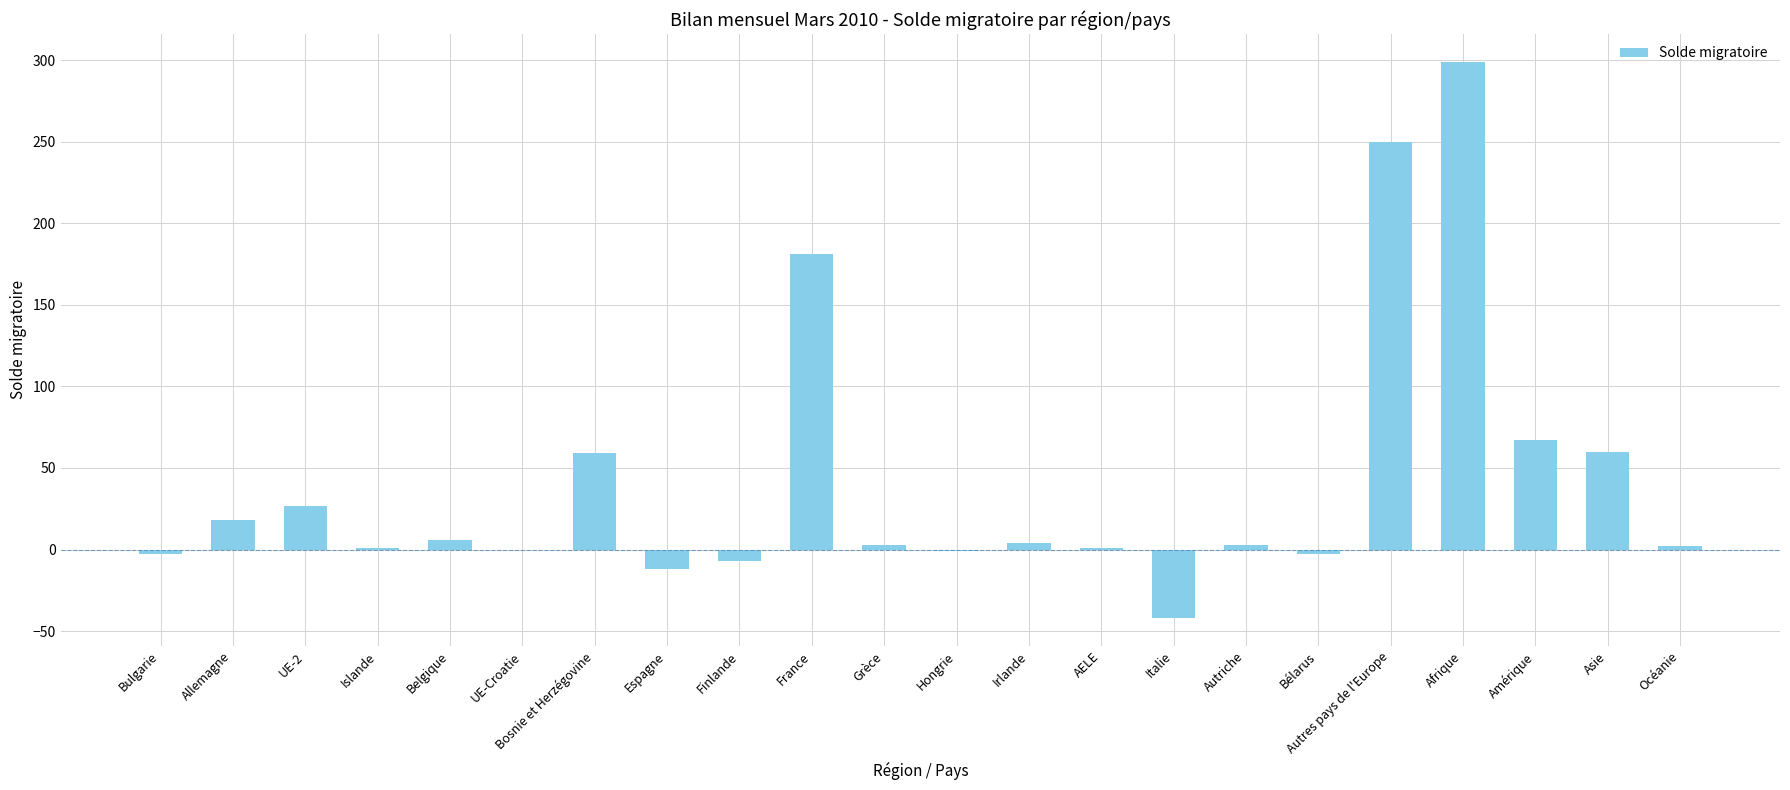

True or false: the data shows 0 at UE-Croatie.

True